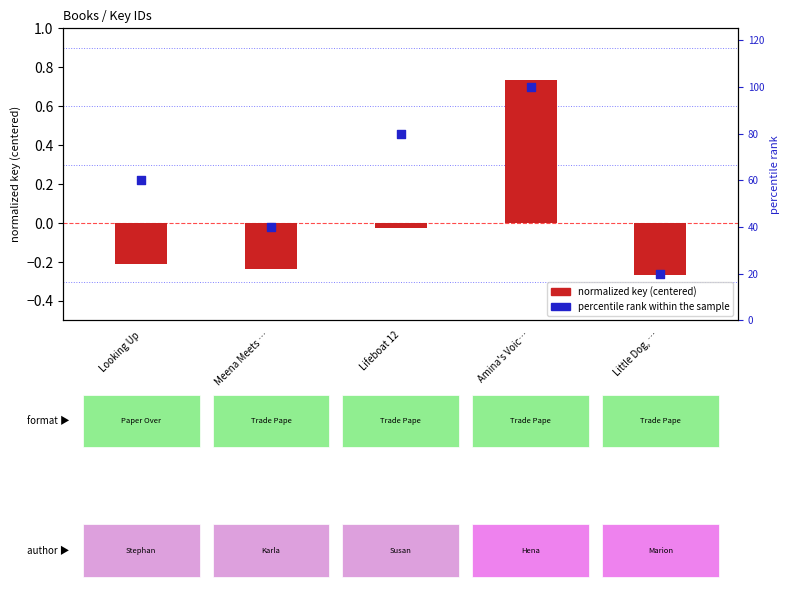

Which series has the widest spread of Y values?

percentile rank within the sample